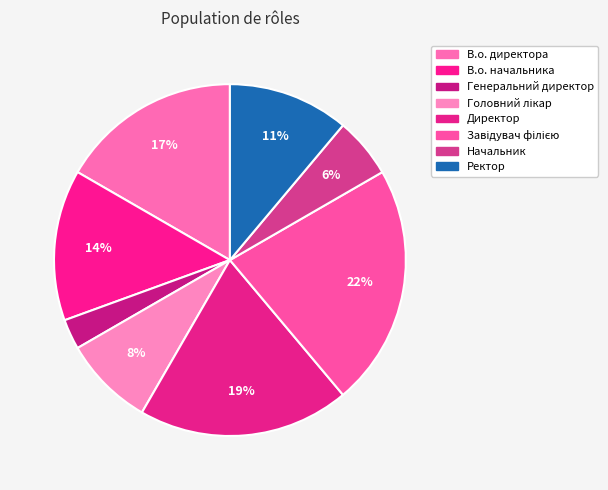

How many slices are in this pie chart?

8